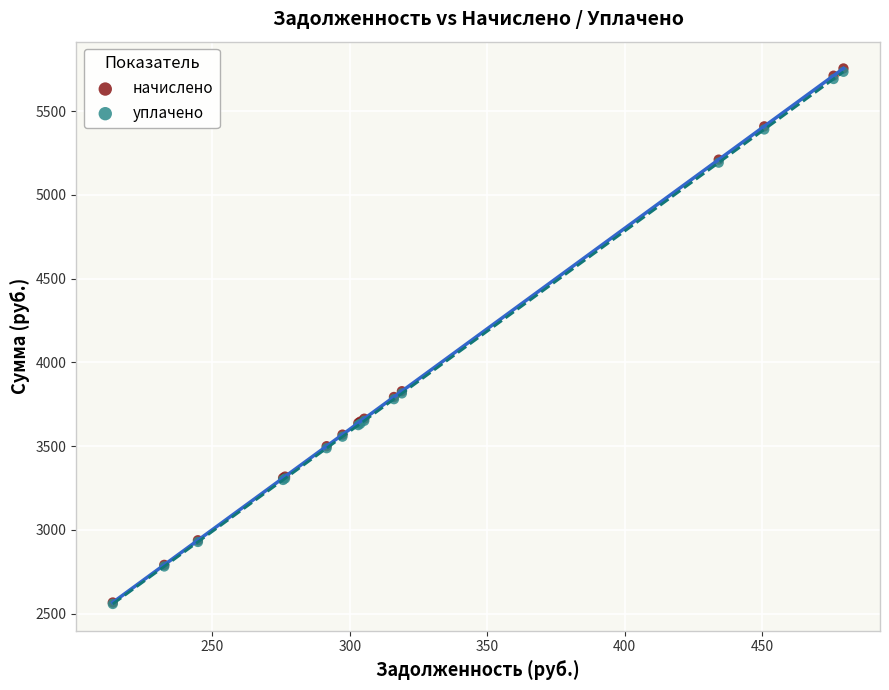

What are all the series names shown in the legend?

начислено, уплачено